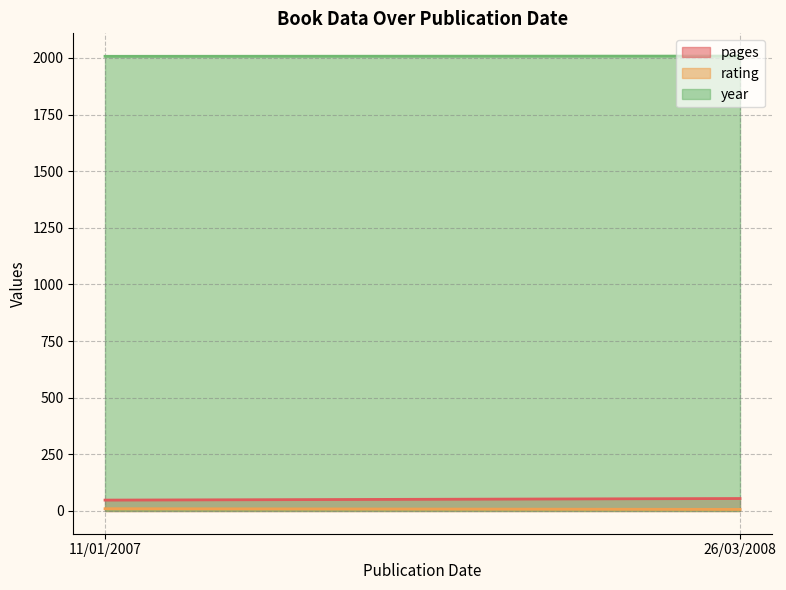

Is it true that pages equals 91 at 26/03/2008?

False